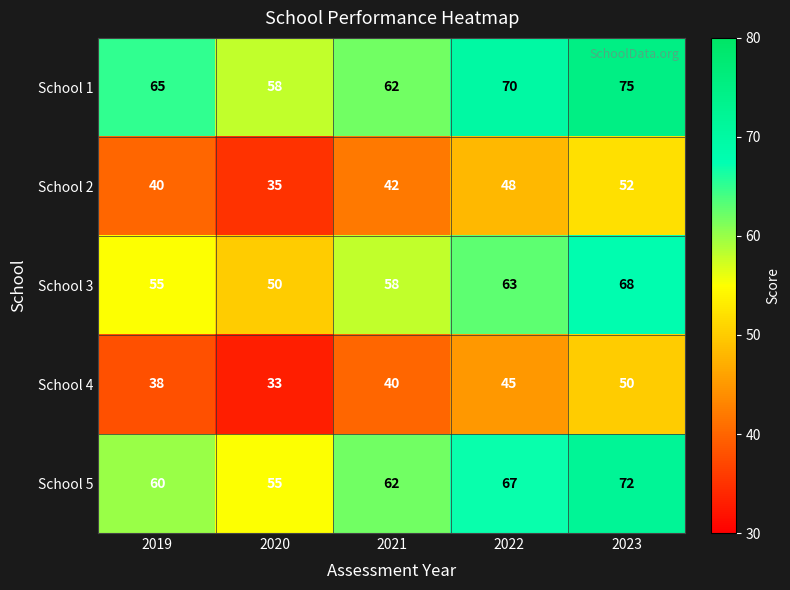

Which series changed the most between 2019 and 2023?

School 3